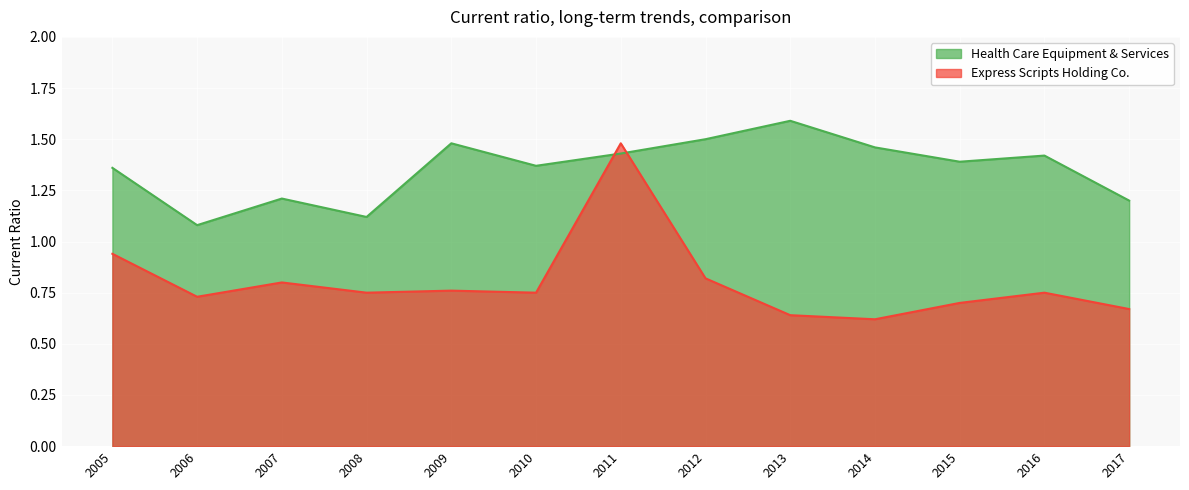

Rank the categories by Health Care Equipment & Services value from highest to lowest.

2013, 2012, 2009, 2014, 2011, 2016, 2015, 2010, 2005, 2007, 2017, 2008, 2006